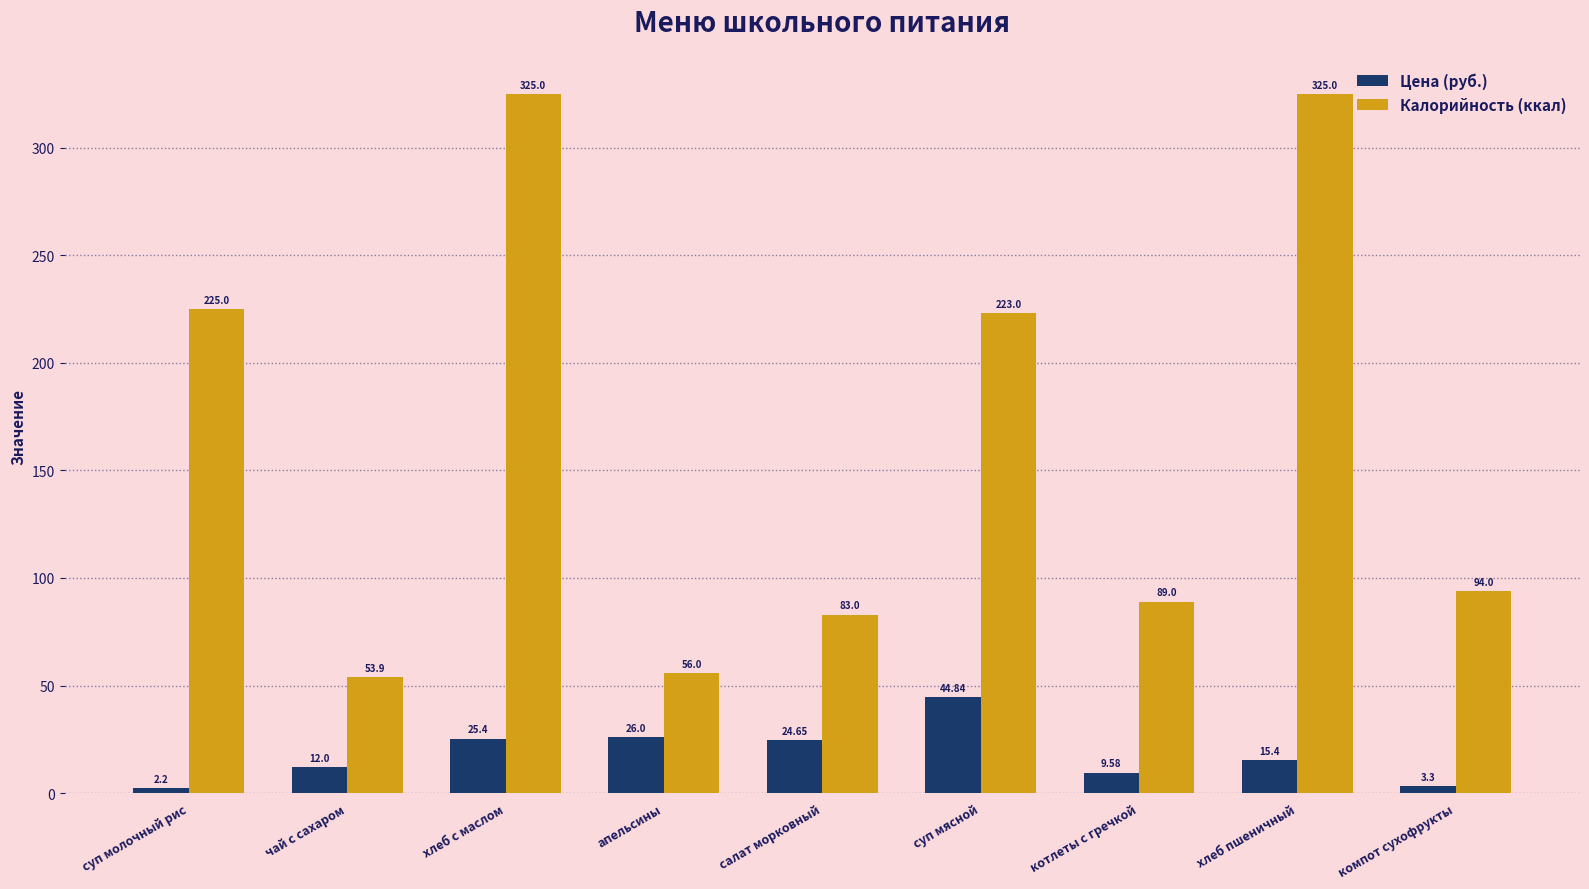

What is the sum of all Калорийность (ккал) values?

1473.9